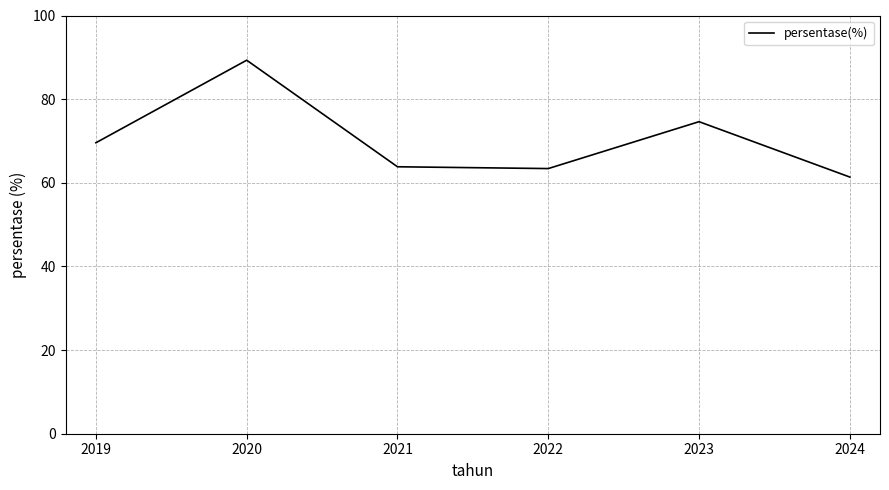

What is the change in value from 2022 to 2023?

+11.2